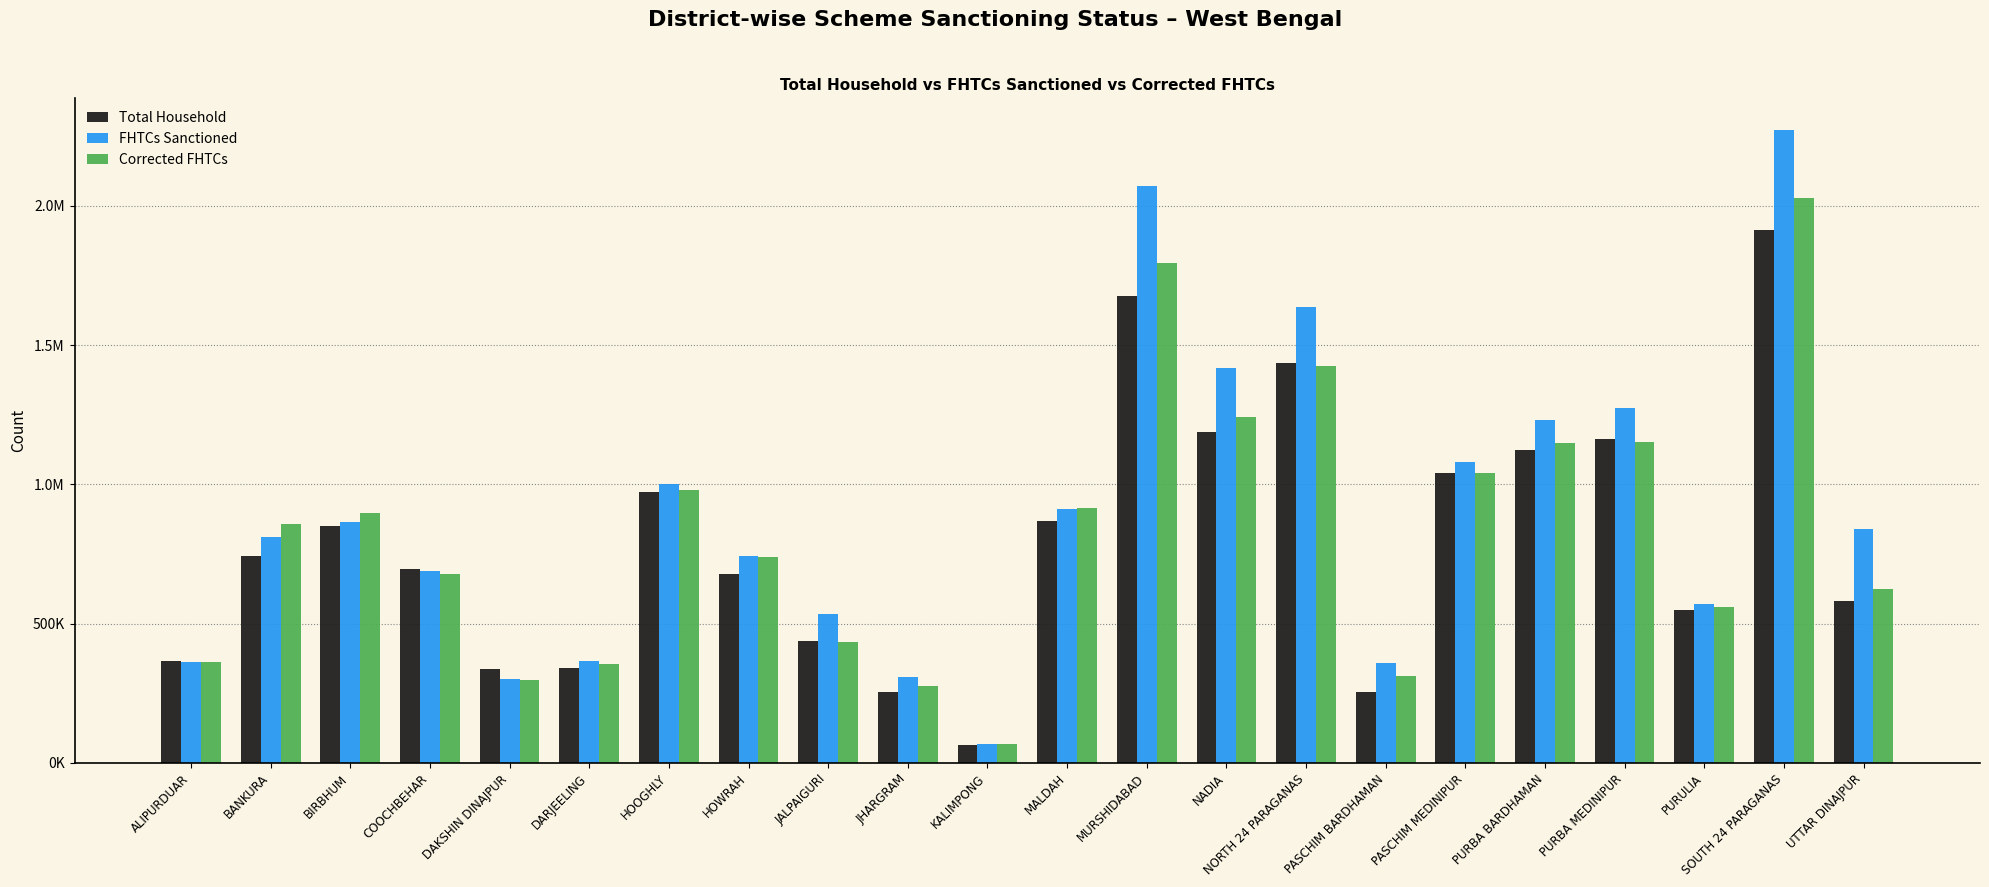

Does the chart contain stacked bars?

No